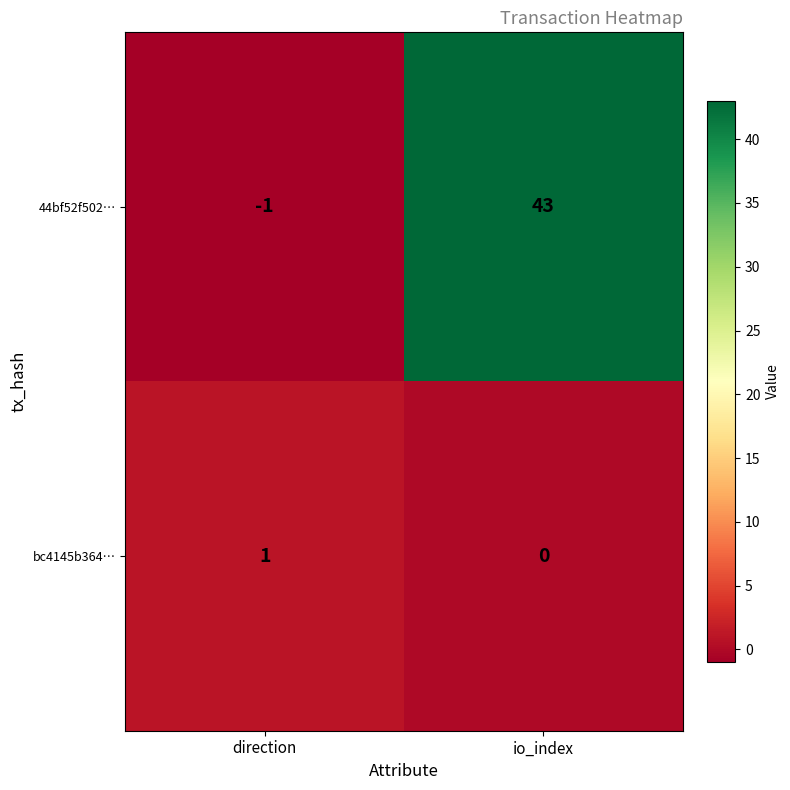

What is the difference between the 44bf52f502… values at direction and io_index?

44